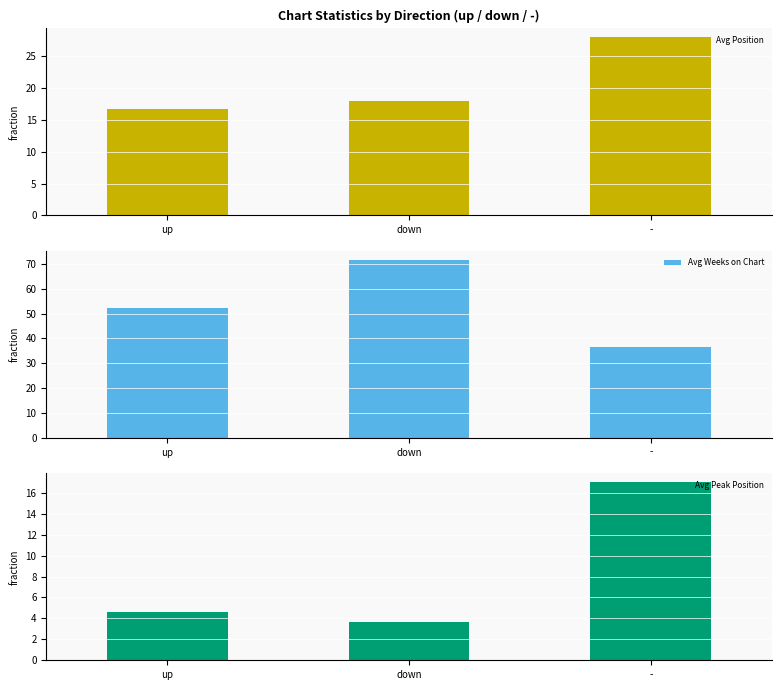

The Avg Position series shows 16.8 at up. True or false?

True